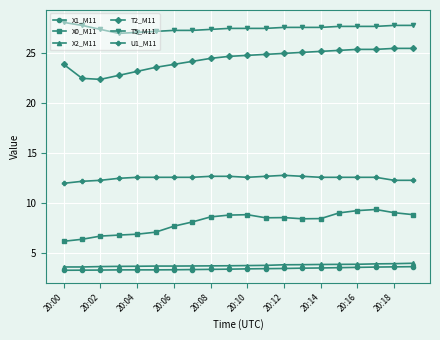

How many X2_M11 values are between 3 and 4?

20